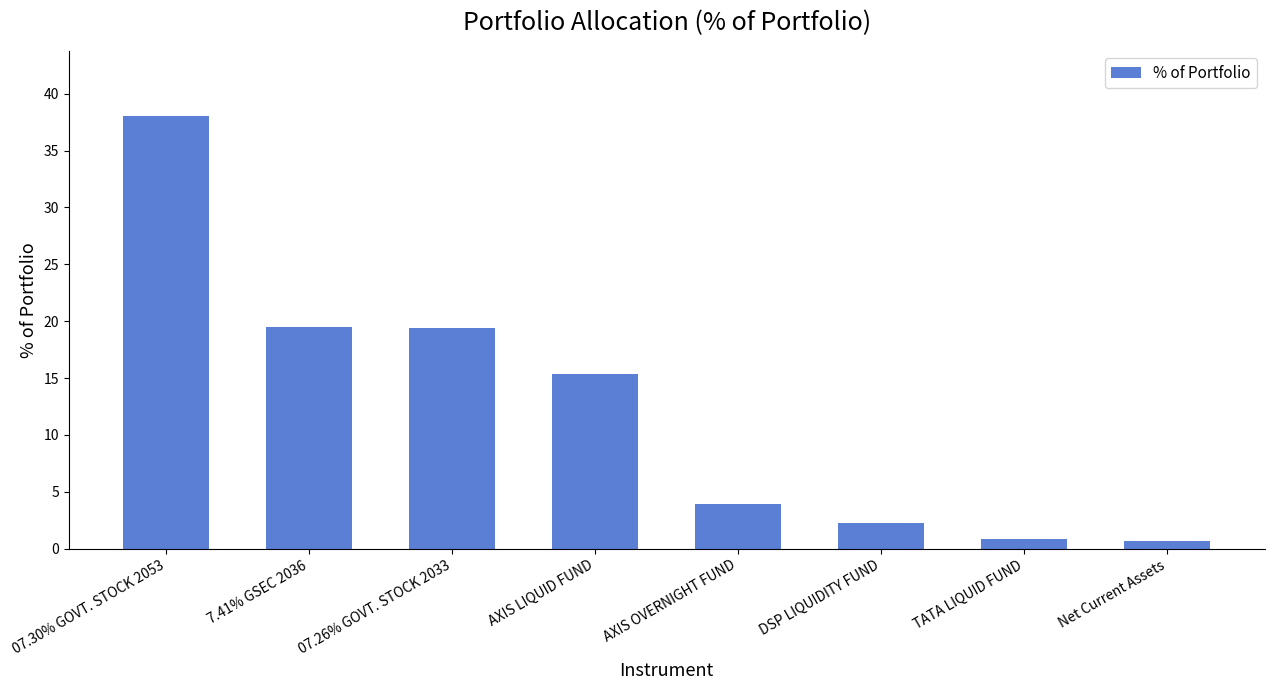

Where does the data first go above 15?

07.30% GOVT. STOCK 2053